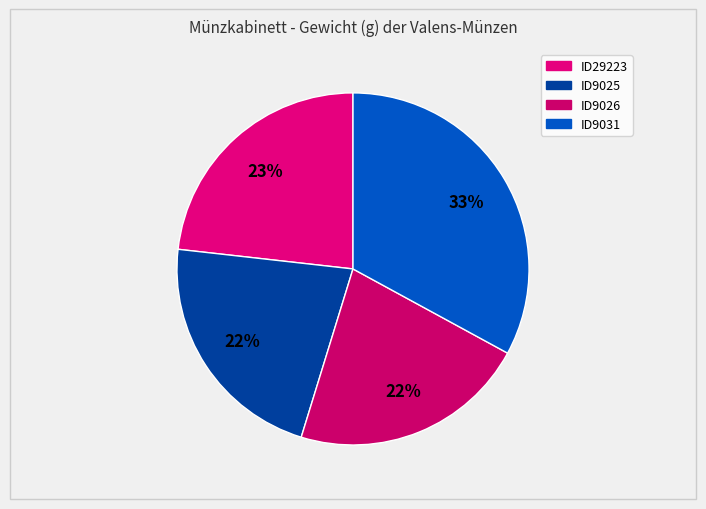

Rank the categories by value from lowest to highest.

ID9026, ID9025, ID29223, ID9031